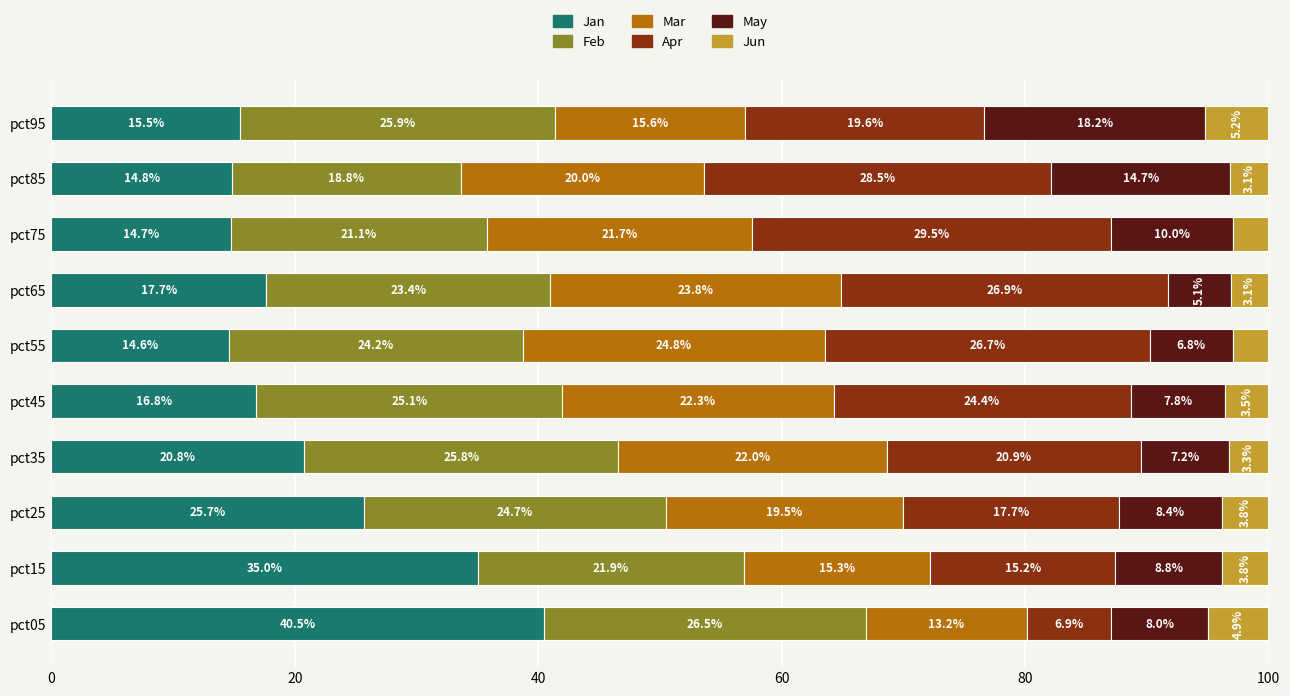

Is it true that Jan equals 9.1 at pct65?

False